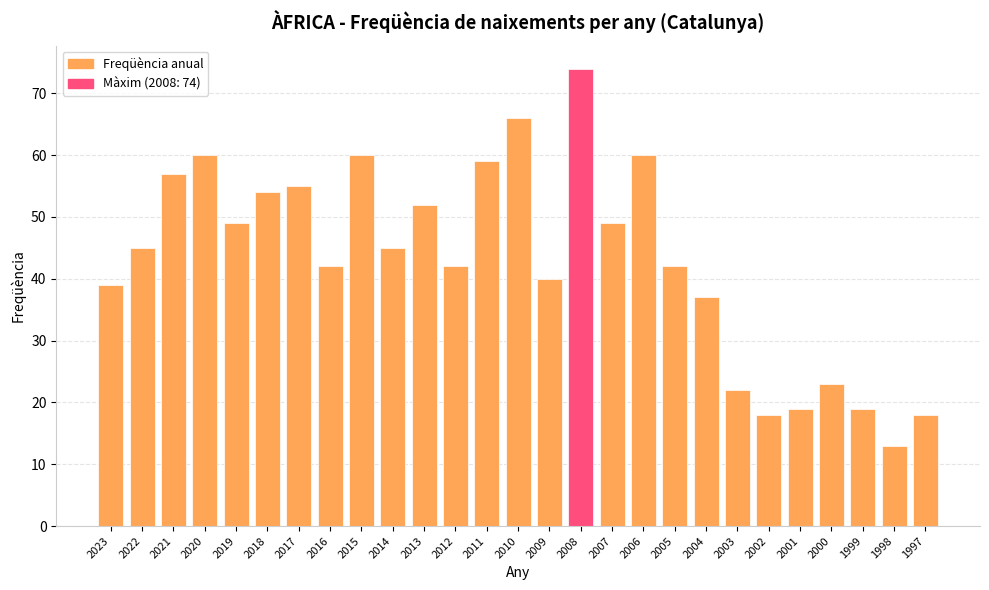

At which category does the chart reach its peak across all series?

2008